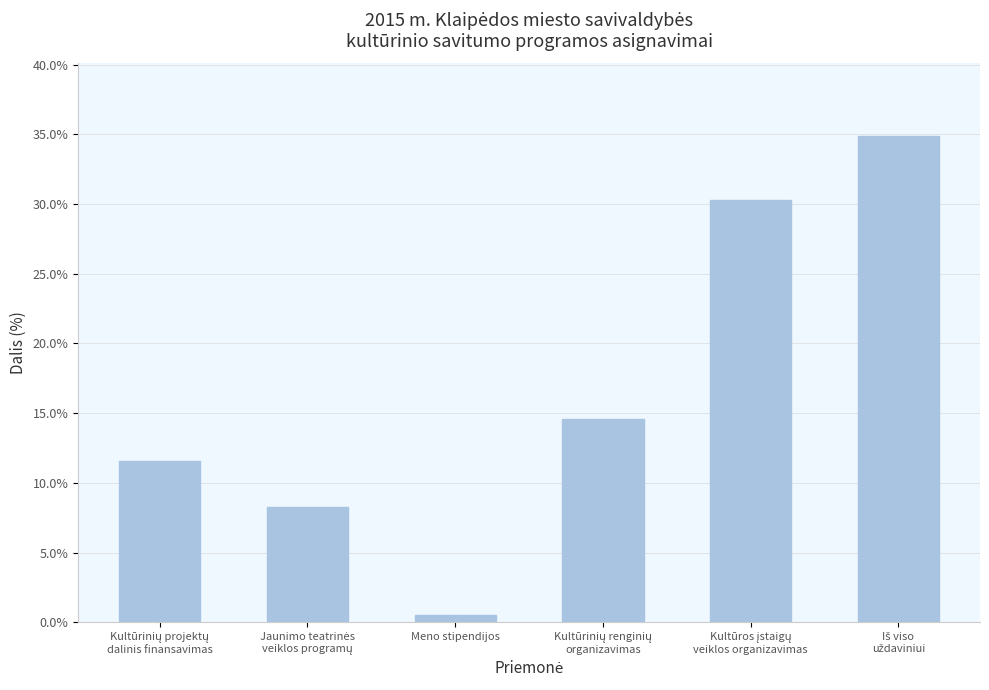

What position from the left is Kultūrinių renginių
organizavimas?

4